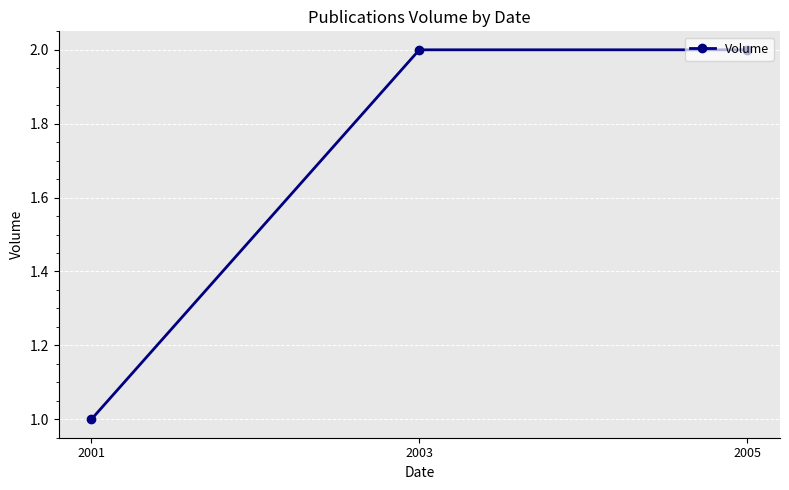

What is the ratio of the value at 2001 to the value at 2005?

0.5